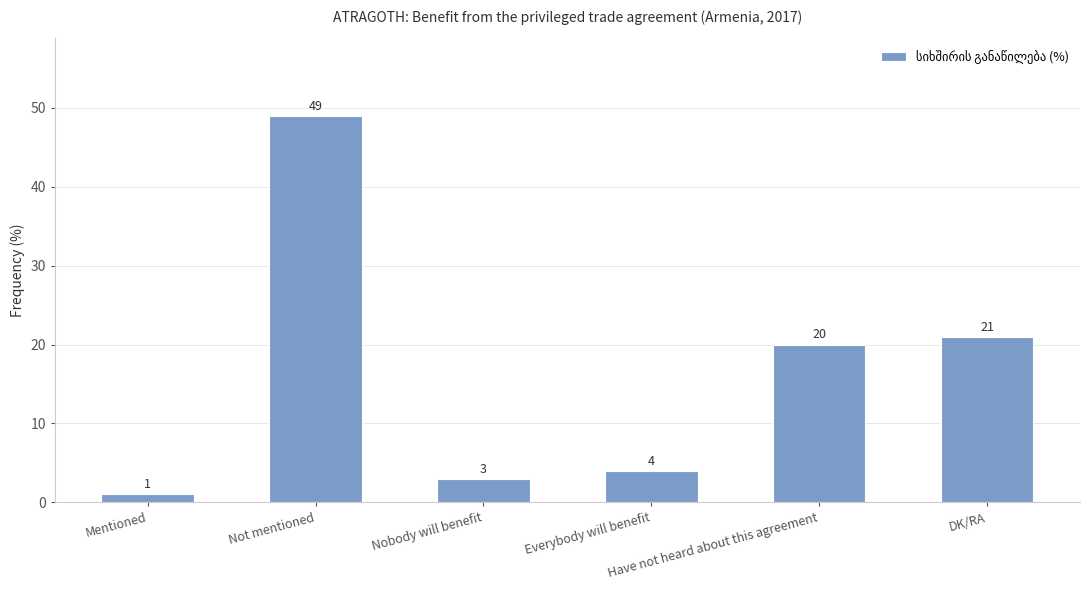

Which label corresponds to the smallest value in the chart?

Mentioned